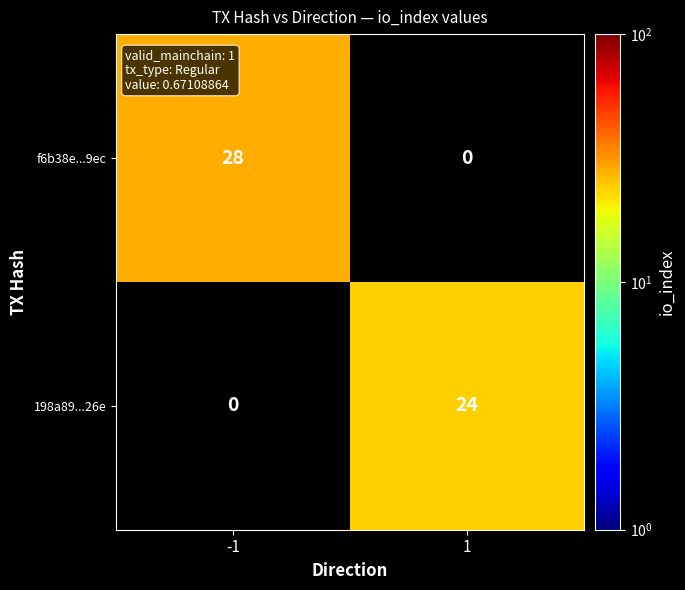

The 198a89...26e series shows 24 at 1. True or false?

True